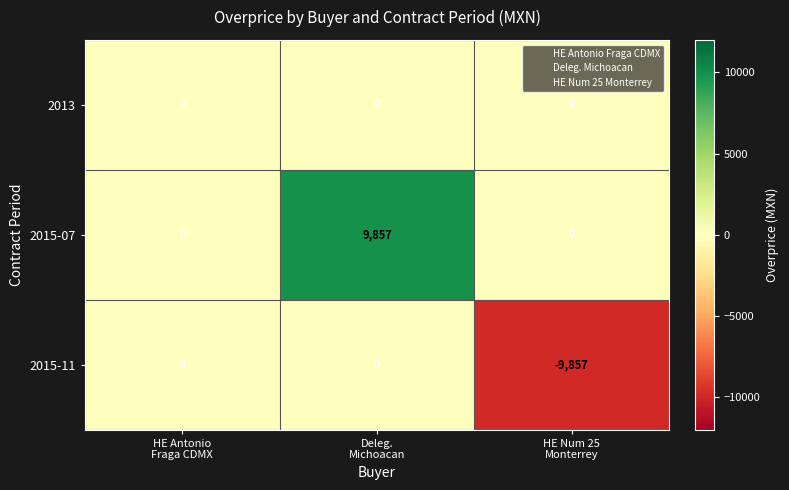

Which series has the largest total across all categories?

2015-07